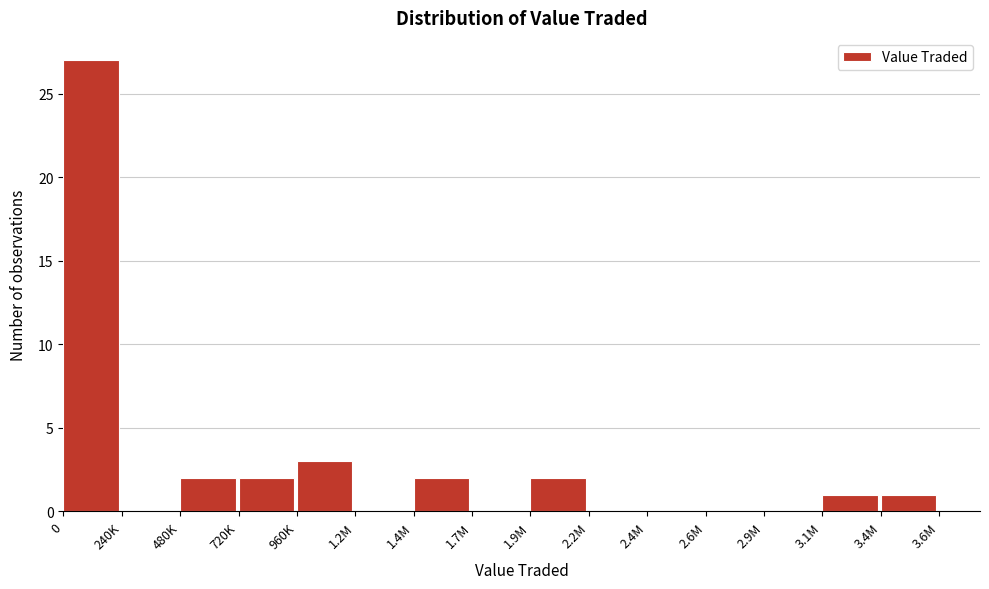

Reading left to right, transcribe all the data shown in this chart.

0=27	240K=0	480K=2	720K=2	960K=3	1.2M=0	1.4M=2	1.7M=0	1.9M=2	2.2M=0	2.4M=0	2.6M=0	2.9M=0	3.1M=1	3.4M=1